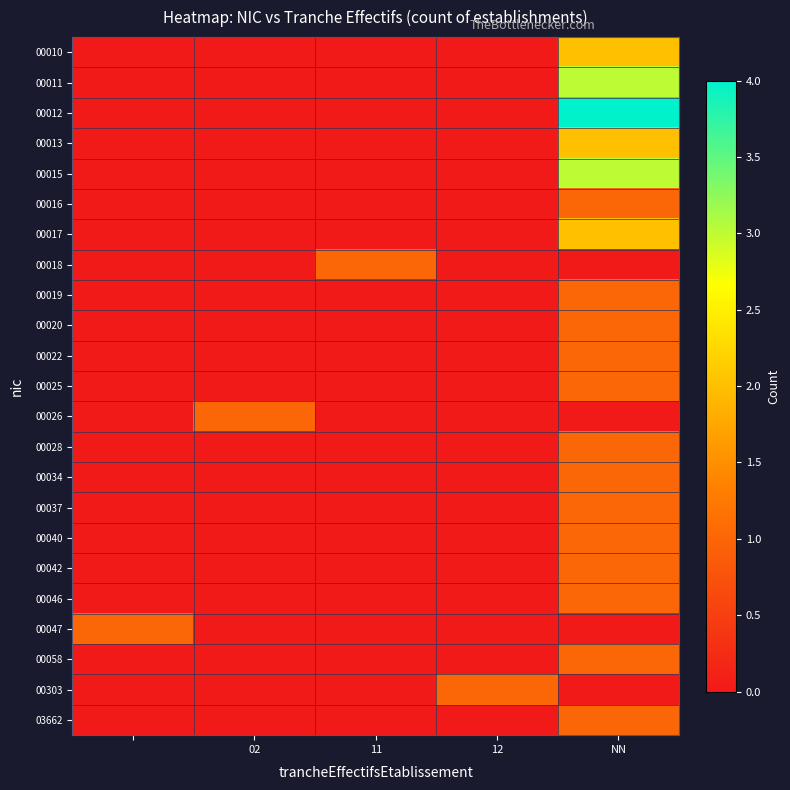

Which series has the largest range (max minus min)?

00012